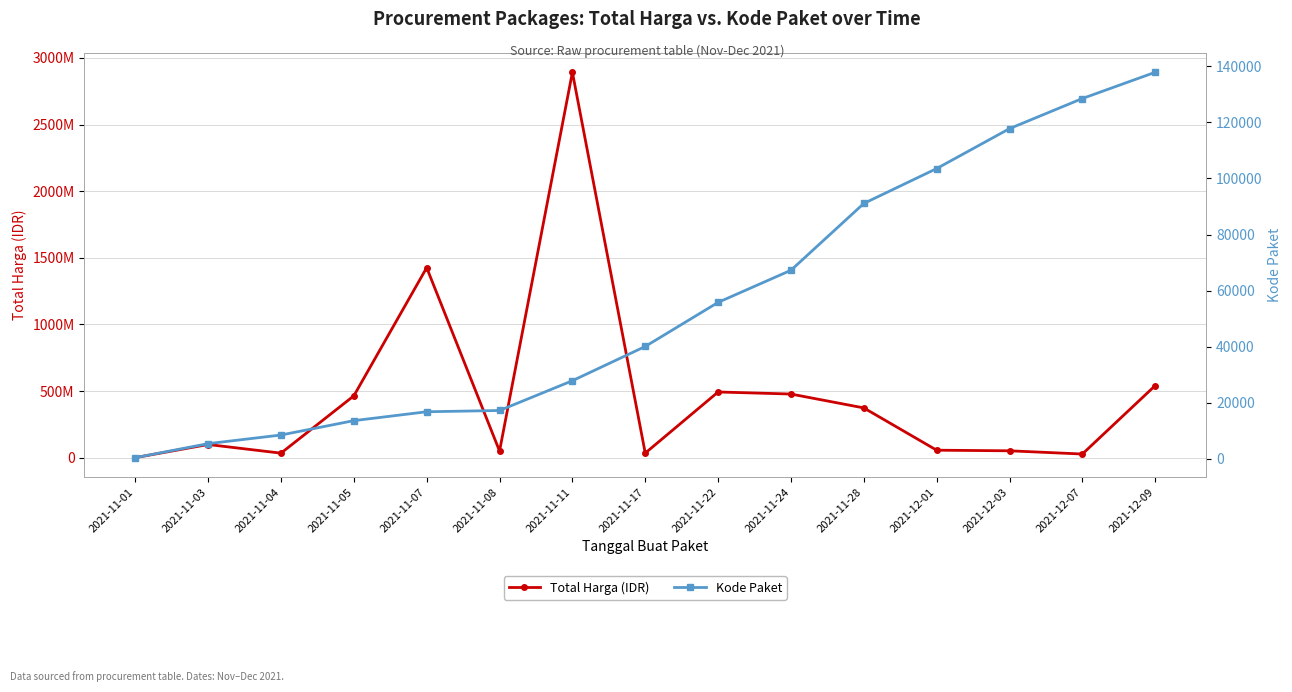

Reading right to left, what are all the values shown in this chart?

Total Harga (IDR): 541071000	27412000	51601000	56152800	373404000	477600000	493000000	34292000	2892122000	49730040	1425867900	464002100	34000000	98772570	333600
Kode Paket: 137876	128516	117783	103541	91101	67279	55826	40112	27891	17272	16823	13652	8530	5449	464